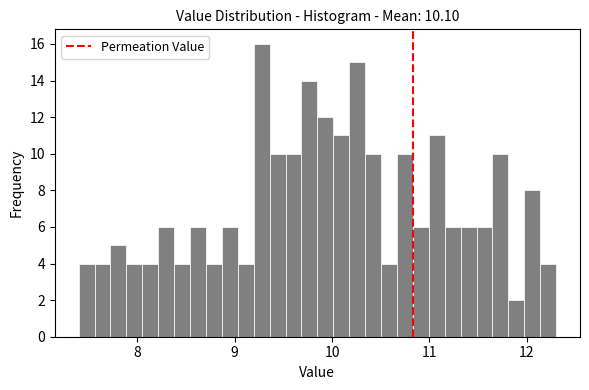

Around what value on the x-axis is the tallest bar? Give the approximate position of its centre, as read against the axis.

9.3